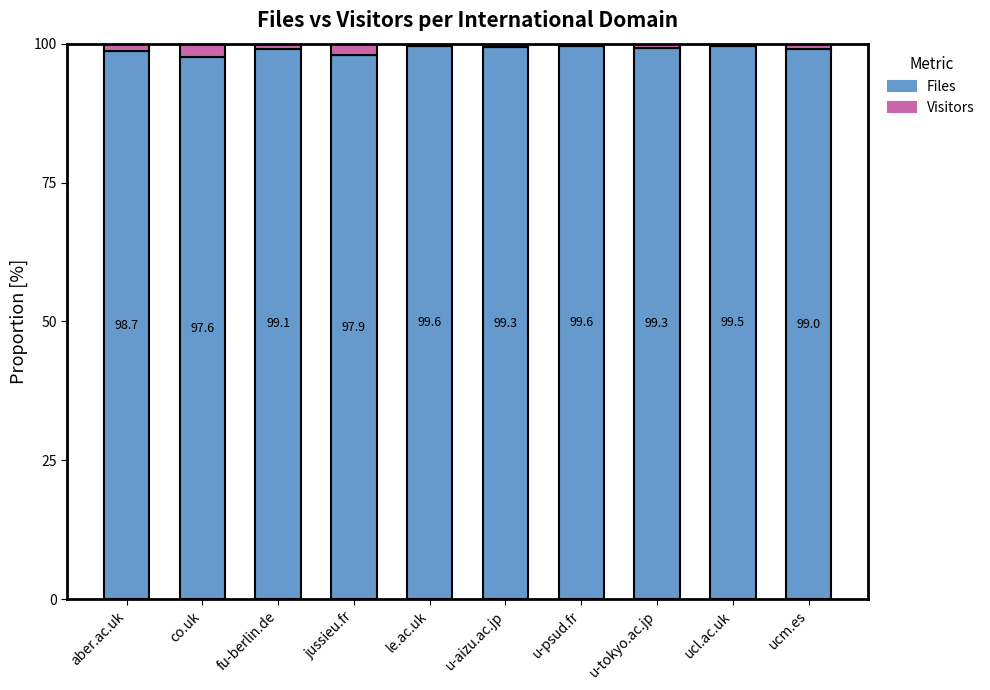

Where does the Files series first go above 99?

fu-berlin.de